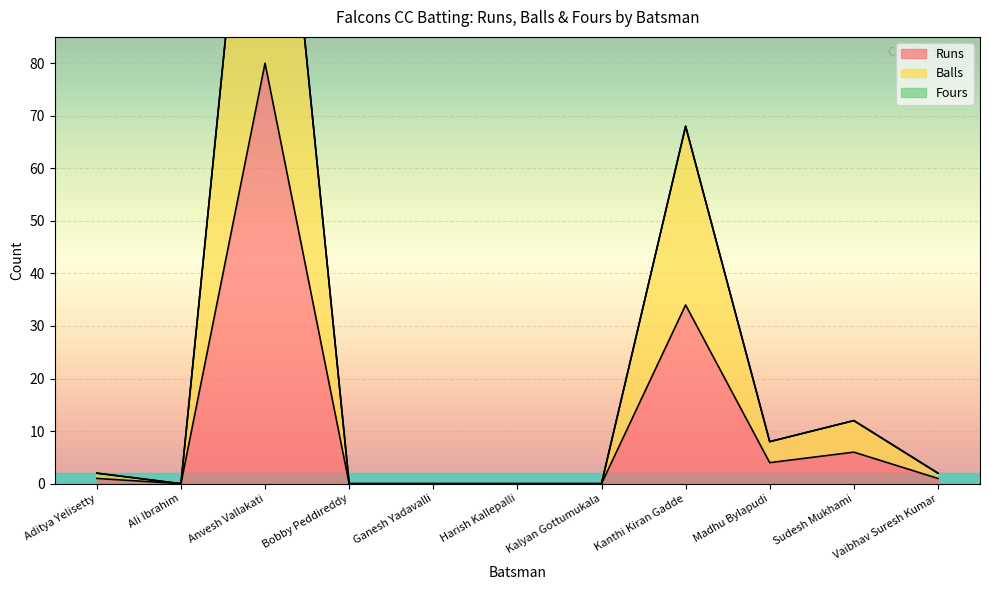

How many categories are shown in the chart?

11